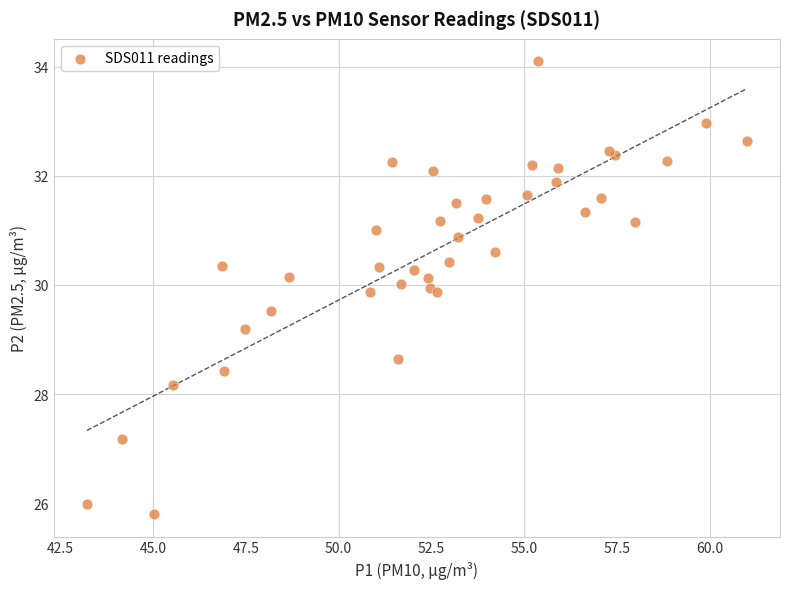

What Y value in the scatter plot is closest to 29?

29.2